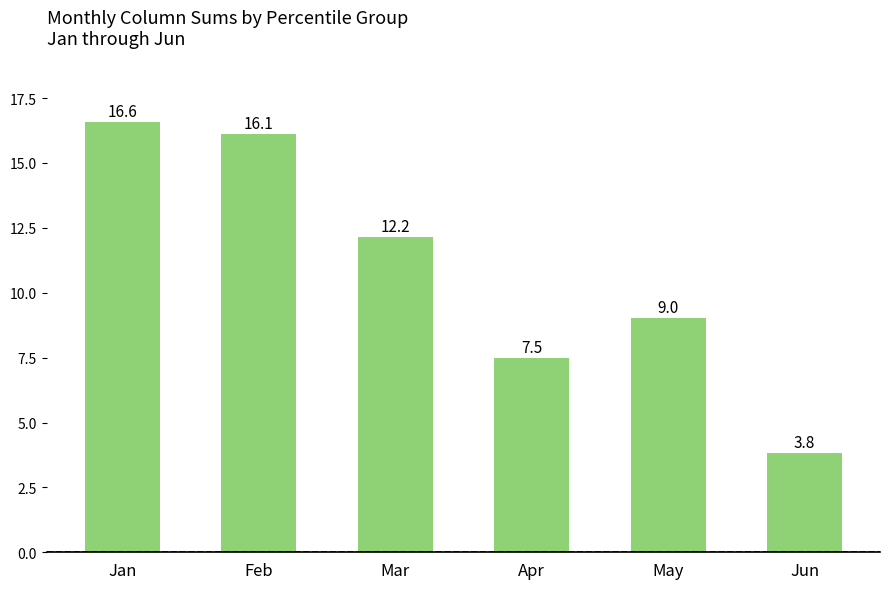

What is the greatest value displayed?

16.6